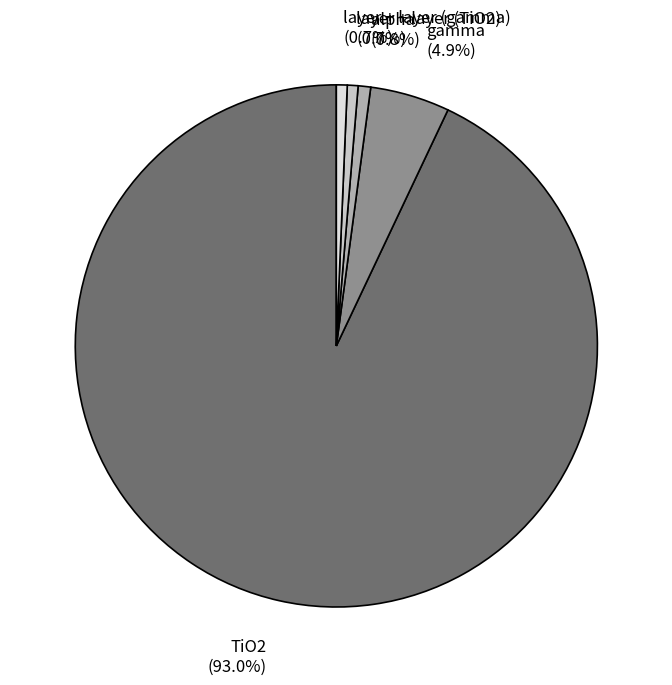

To the nearest percent, what is the difference between the largest and smallest slice percentages?

92%